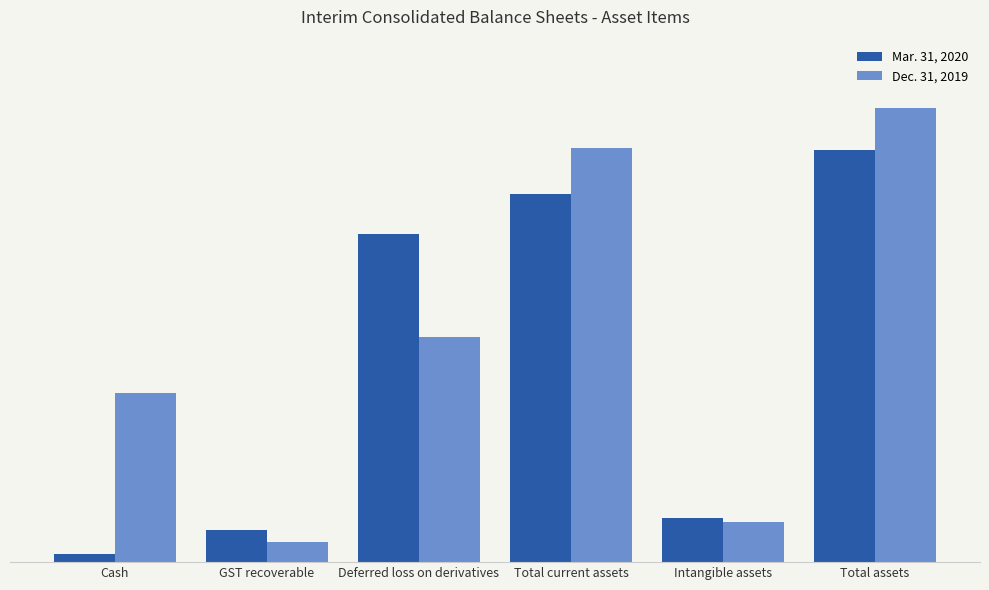

Reading left to right, list all the values displayed in this chart.

Mar. 31, 2020: 5367	21259	219884	246510	29840	276350
Dec. 31, 2019: 113156	13655	150851	277662	26761	304423